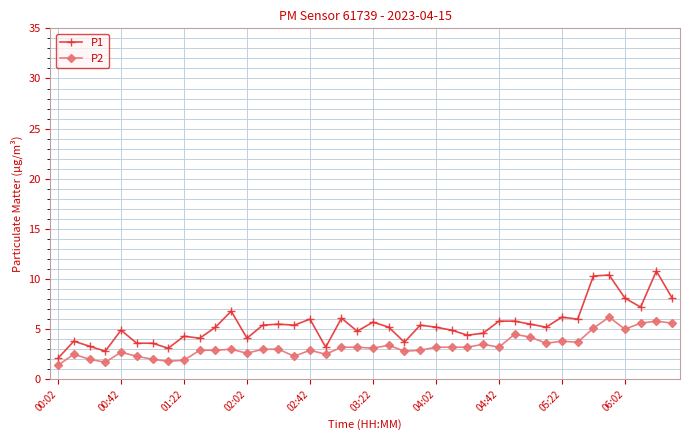

True or false: P1 has more than 1 points higher than both neighbors.

True